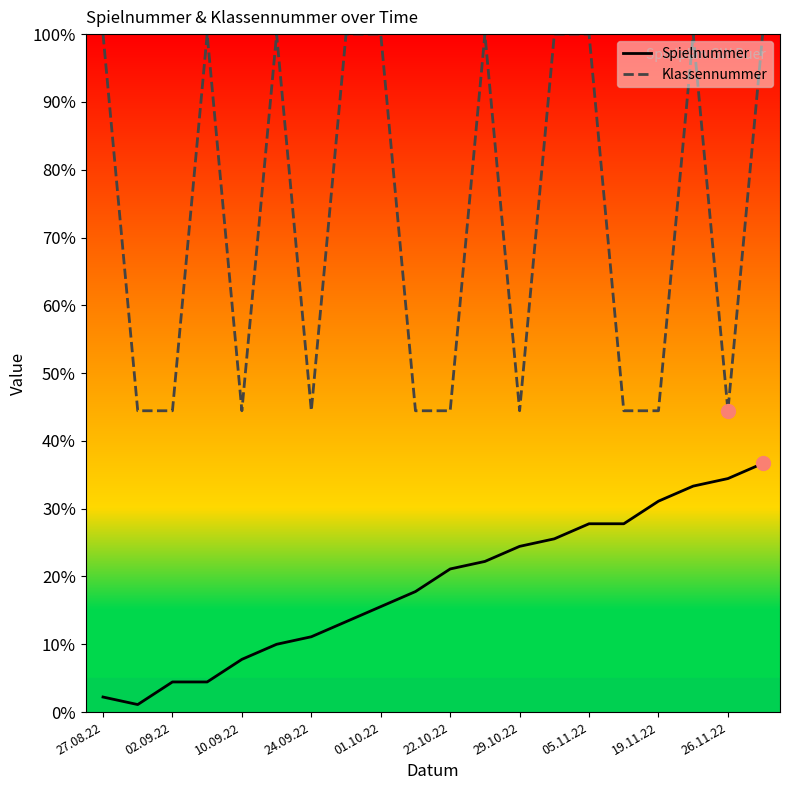

At how many categories does at least one series exceed 16?

20